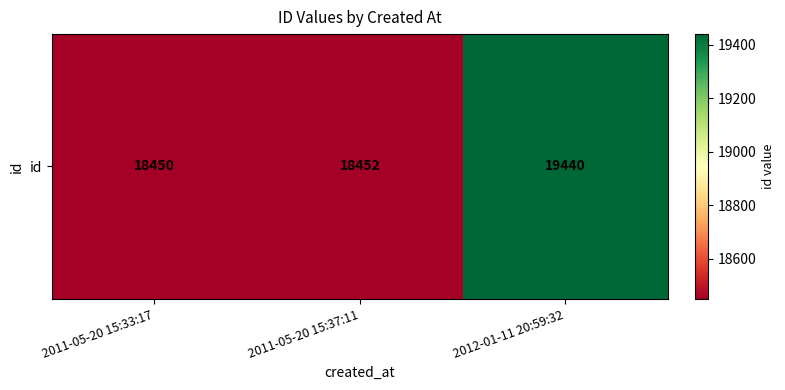

List the labels in order of value, largest first.

2012-01-11 20:59:32, 2011-05-20 15:37:11, 2011-05-20 15:33:17